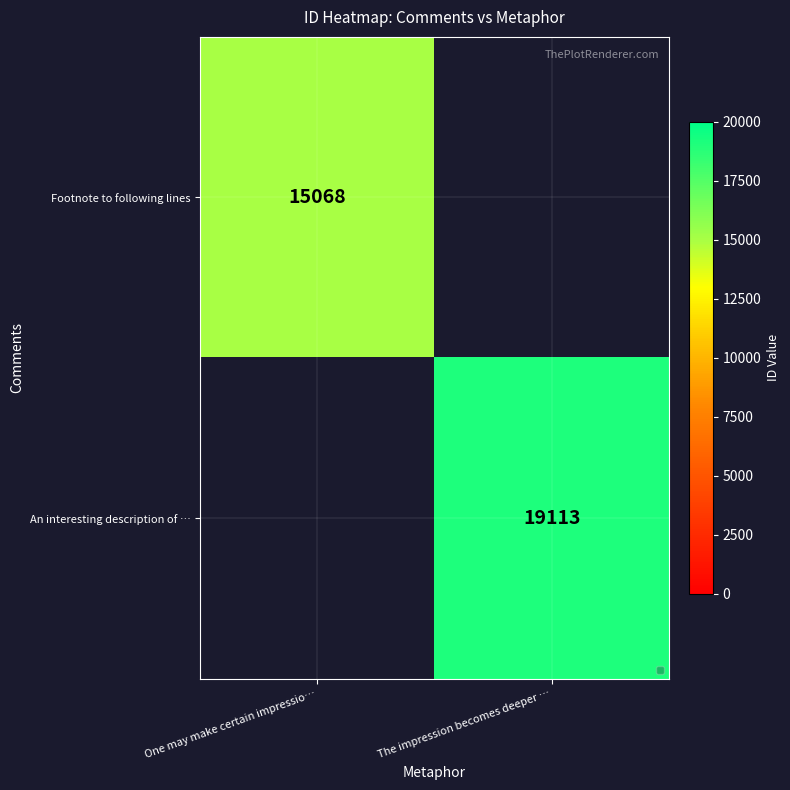

The value of An interesting description of … at The impression becomes deeper … is 5358.9. True or false?

False